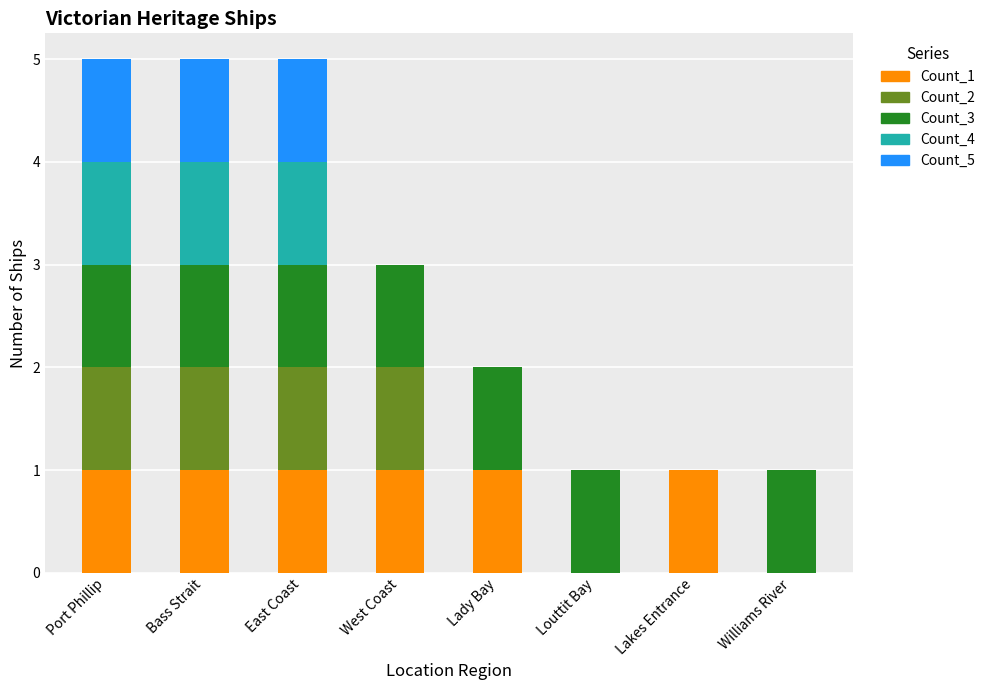

What is the total value across all series at West Coast?

3